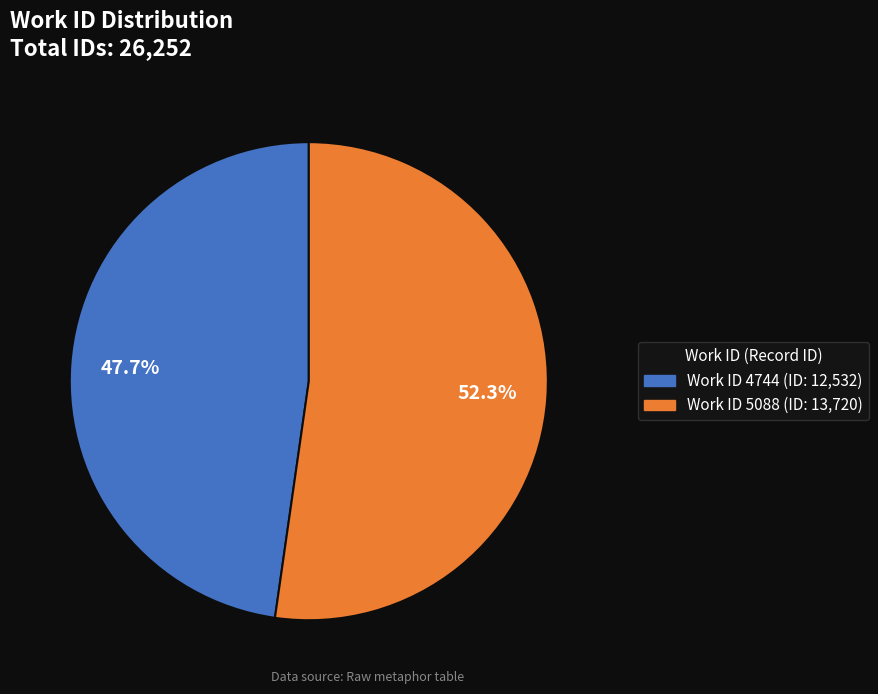

Does any single category account for the majority?

Yes